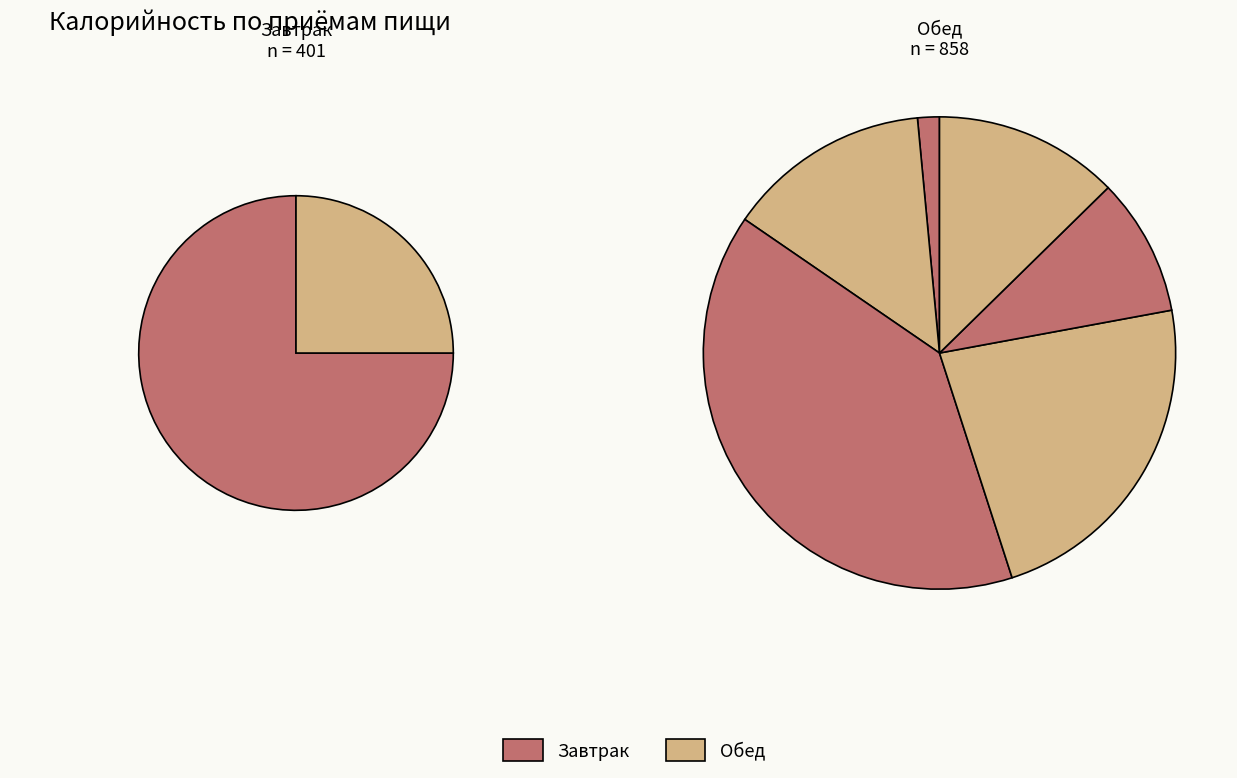

Count the number of slices in the pie.

8